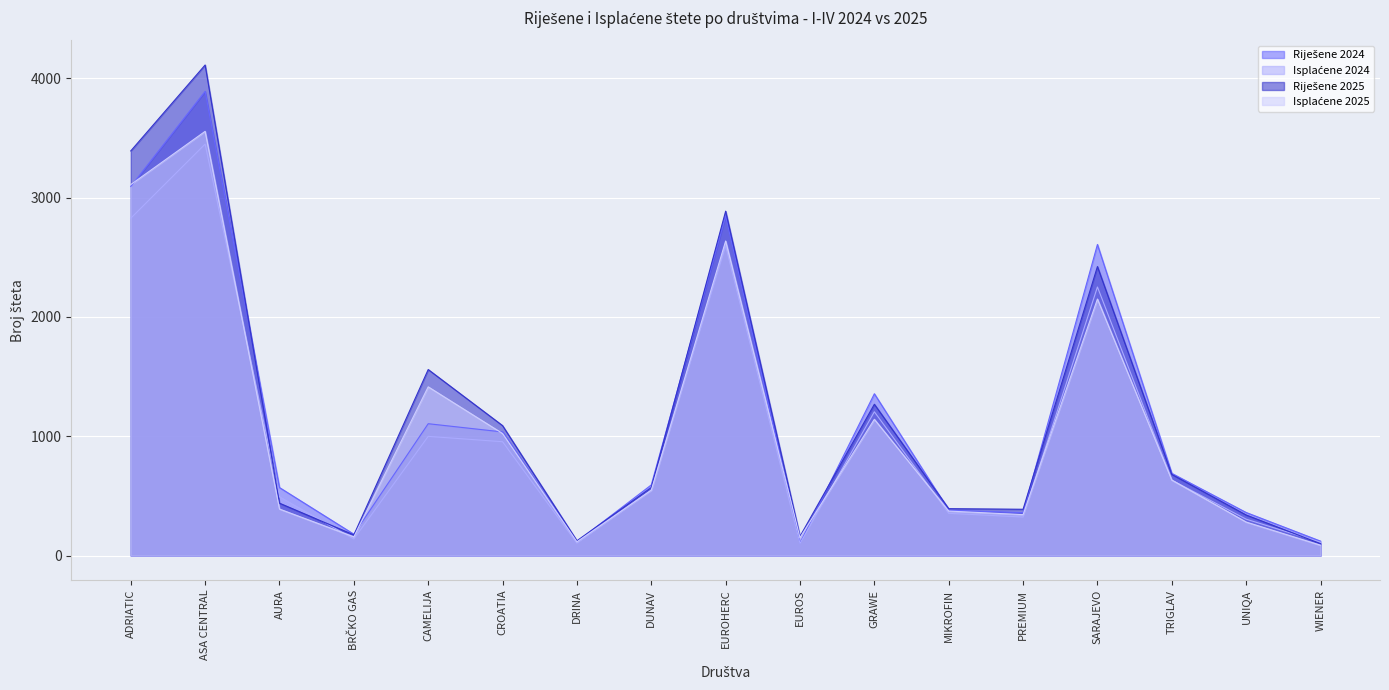

What is the label of the 1st point from the left?

ADRIATIC